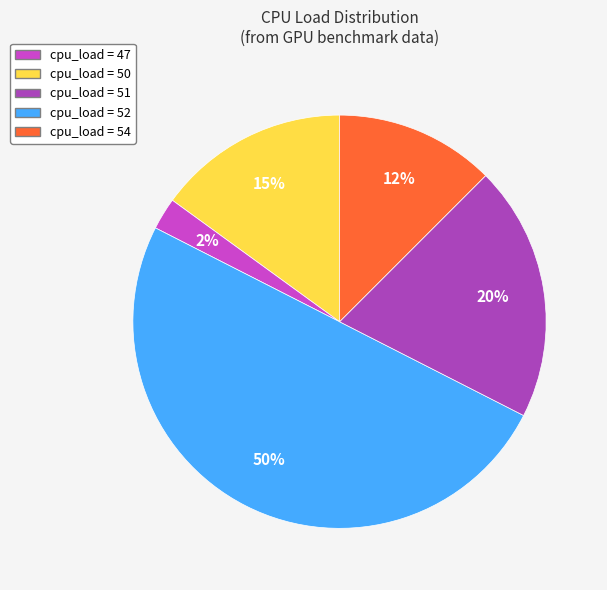

Count the number of slices in the pie.

5